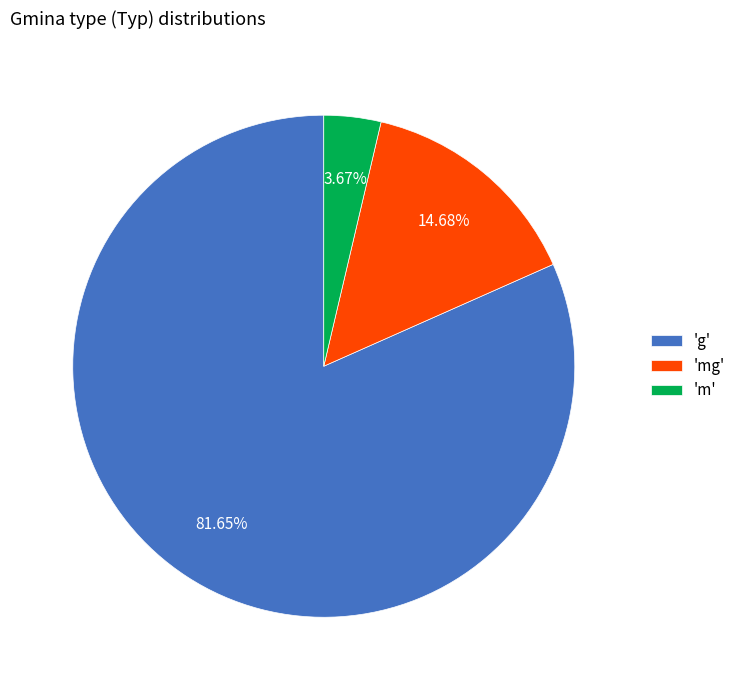

How many slices are in this pie chart?

3